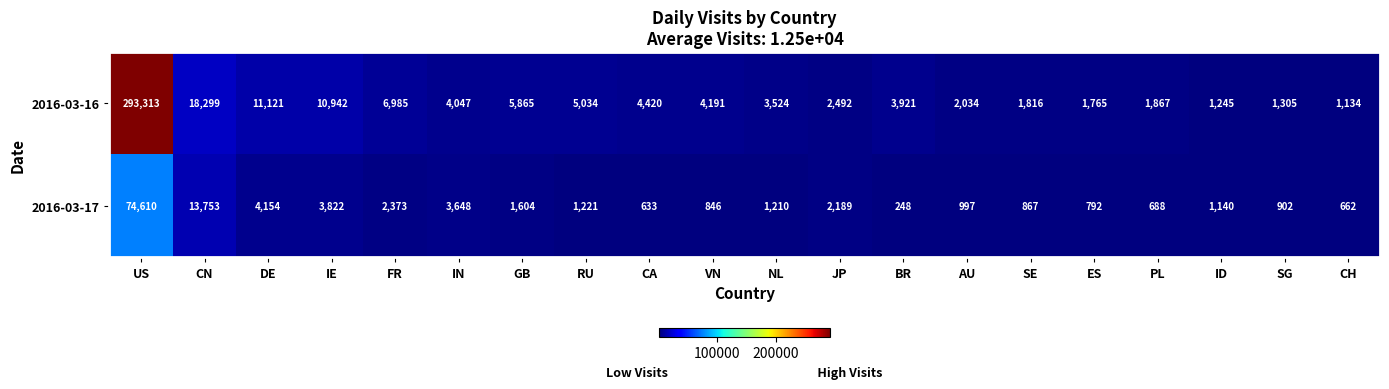

The 2016-03-16 series shows 1134 at CH. True or false?

True